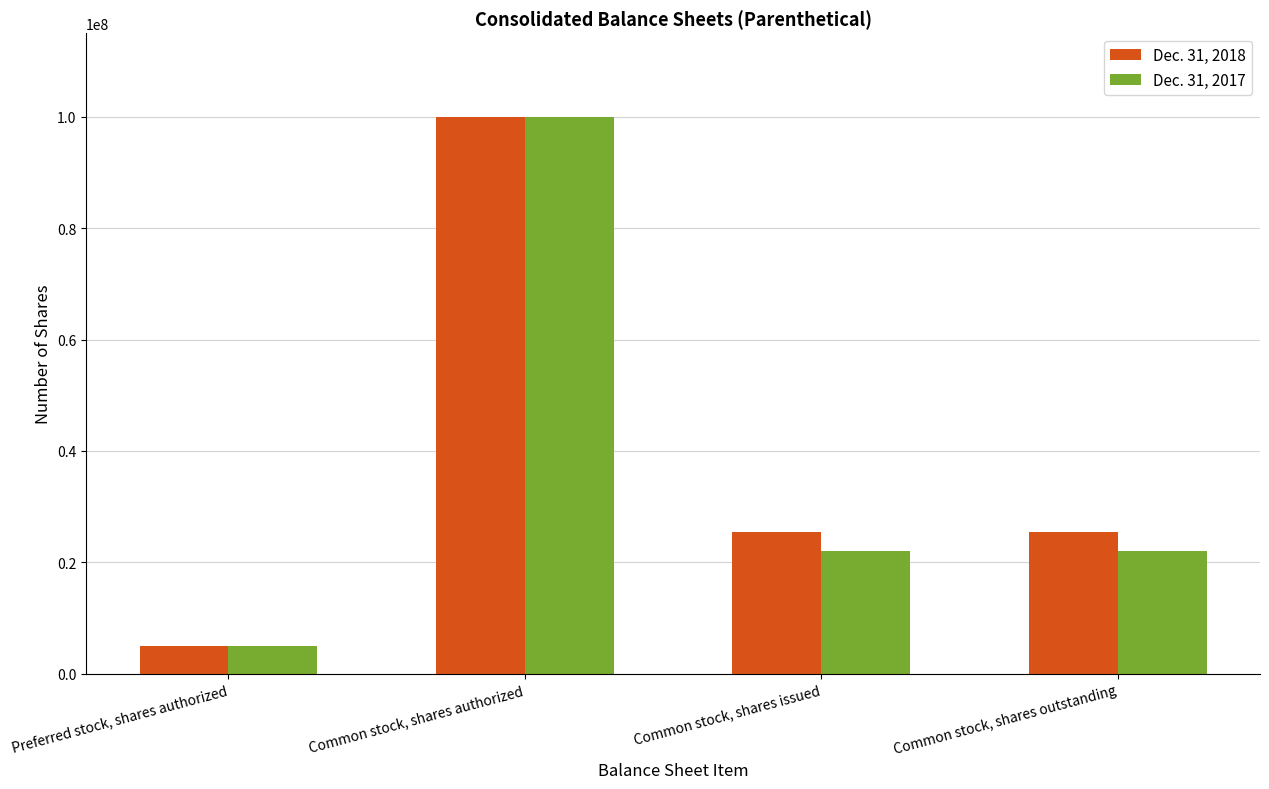

What is the value of the Dec. 31, 2017 bar at the 3rd from the left?

22039529